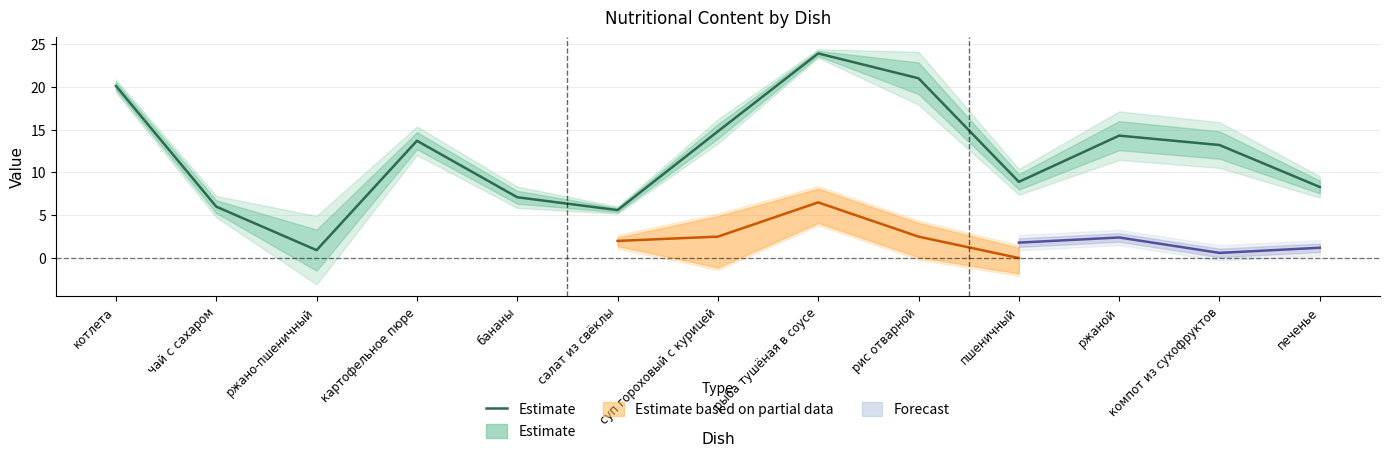

How many values are below 13?

6